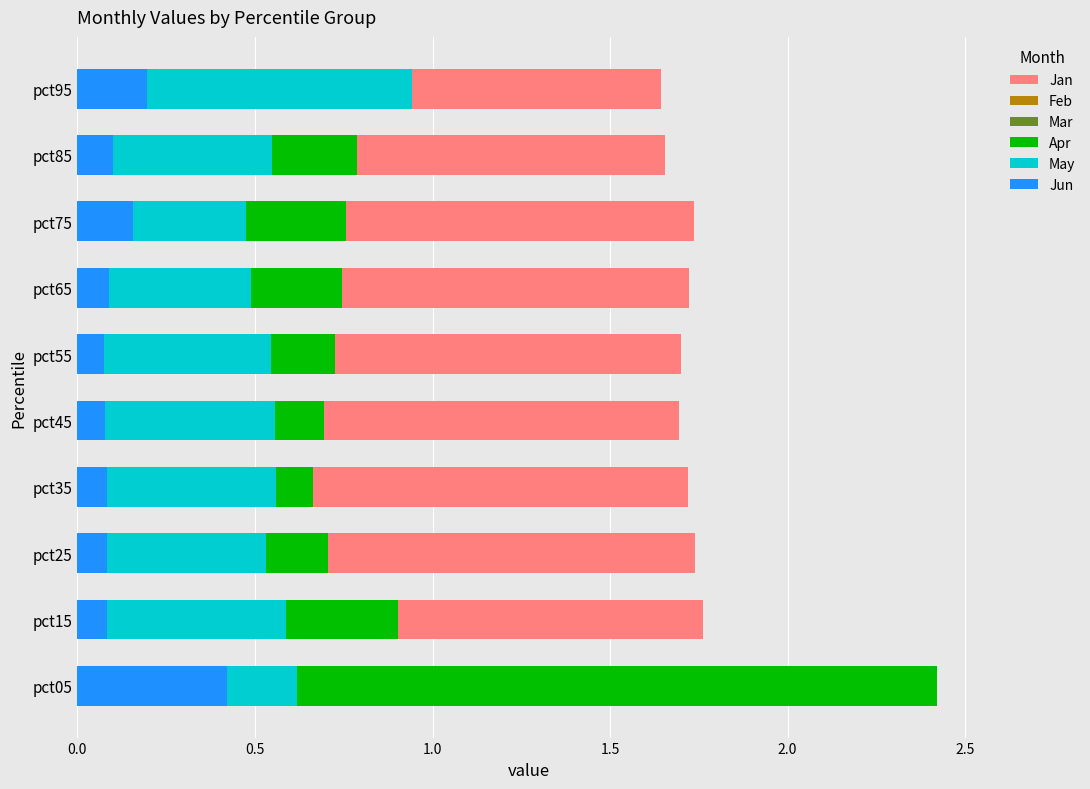

How many data points does each series have?

10